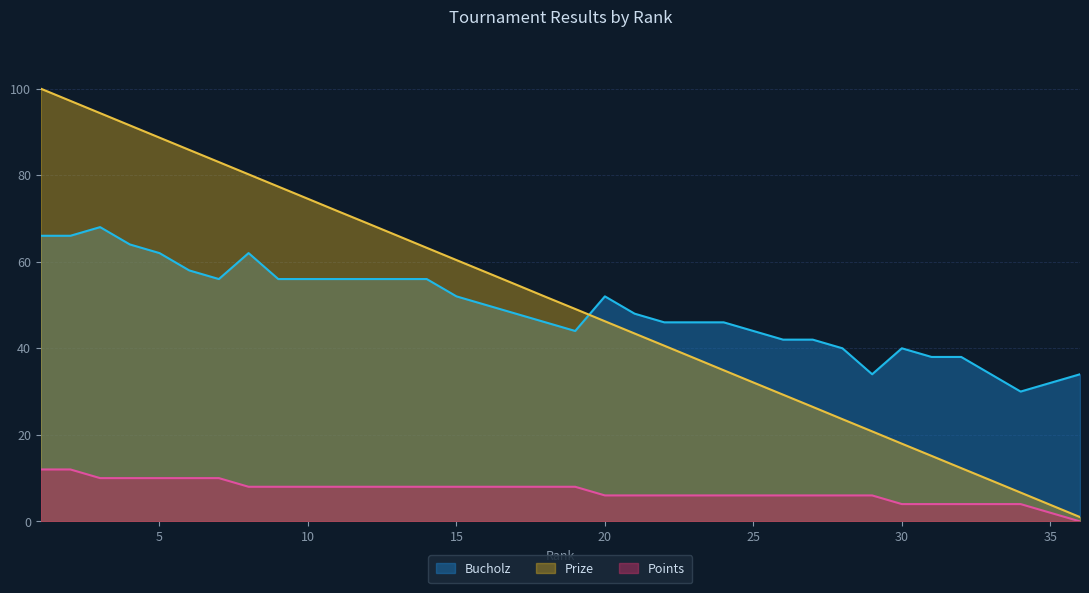

What is the average value of the Prize series?

50.5